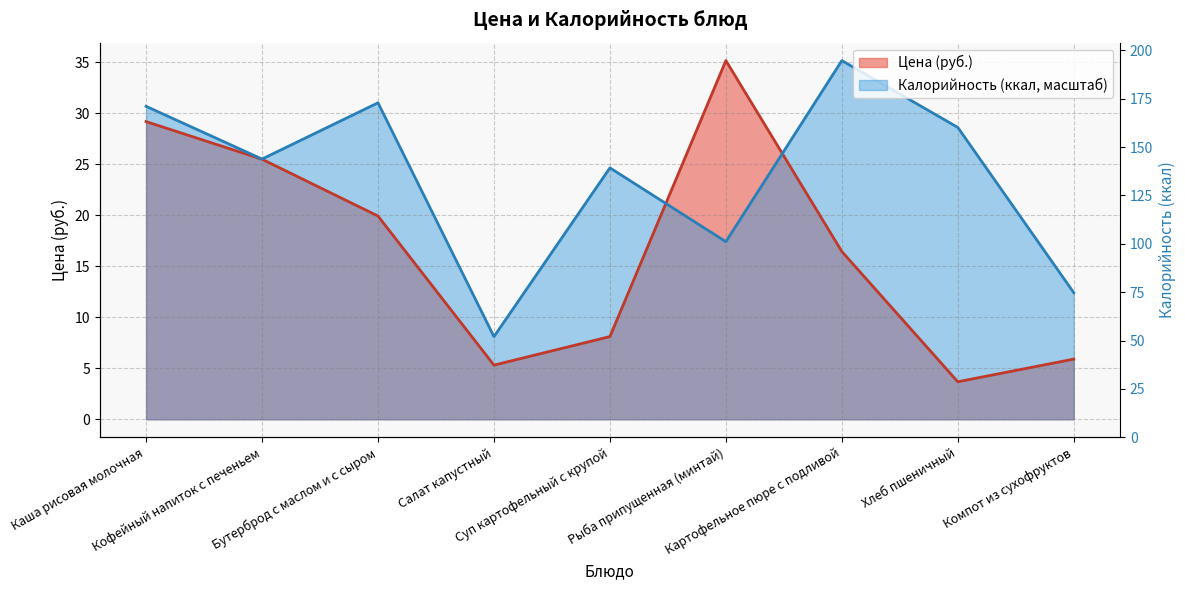

At which label is Цена closest to 19?

Бутерброд с маслом и с сыром